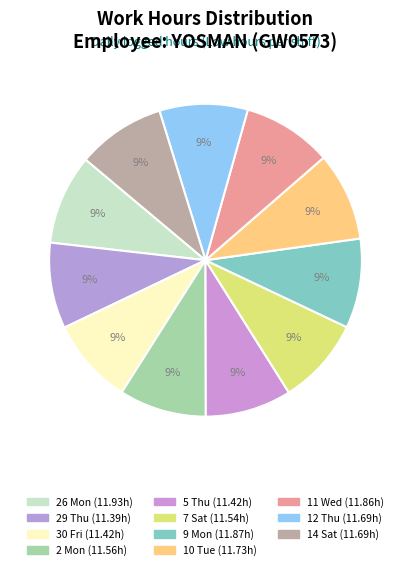

To the nearest percent, what is the average slice percentage?

9%